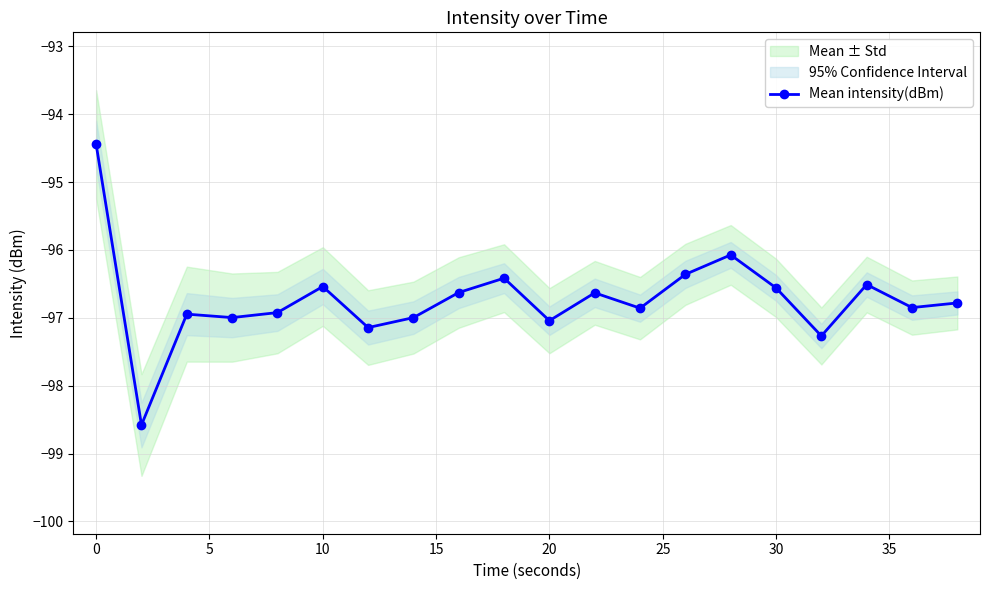

In Mean intensity(dBm), how many points are higher than both neighbors (excluding endpoints)?

6